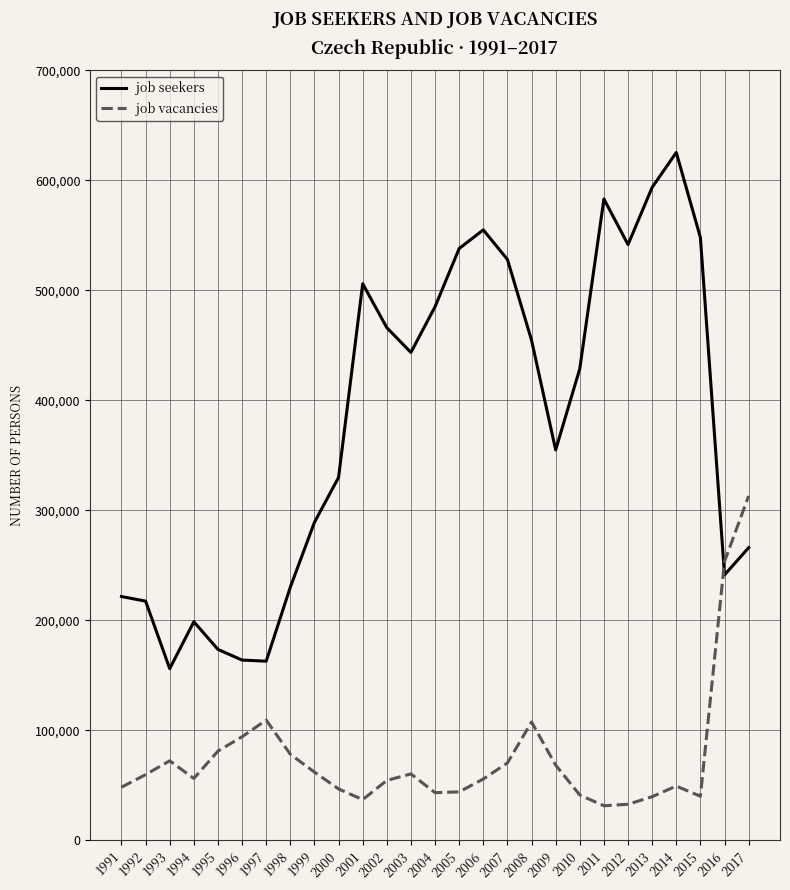

What is the sum of all job seekers values?

10305068